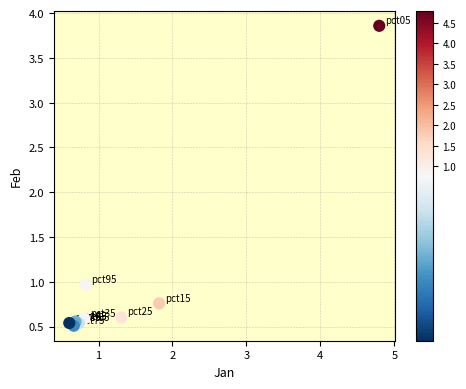

What Y value in the scatter plot is closest to 2?

1.0